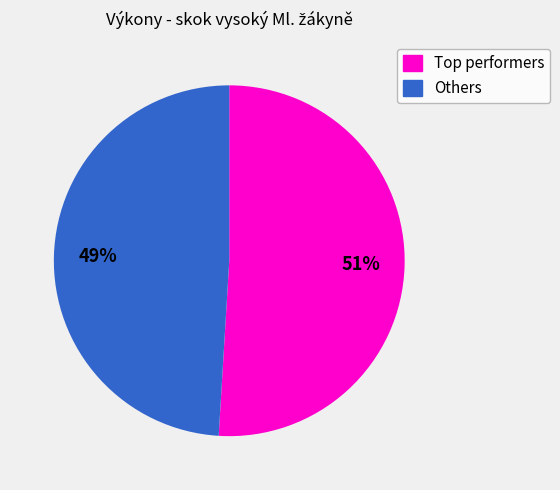

Is there any slice that represents more than half of the pie?

Yes